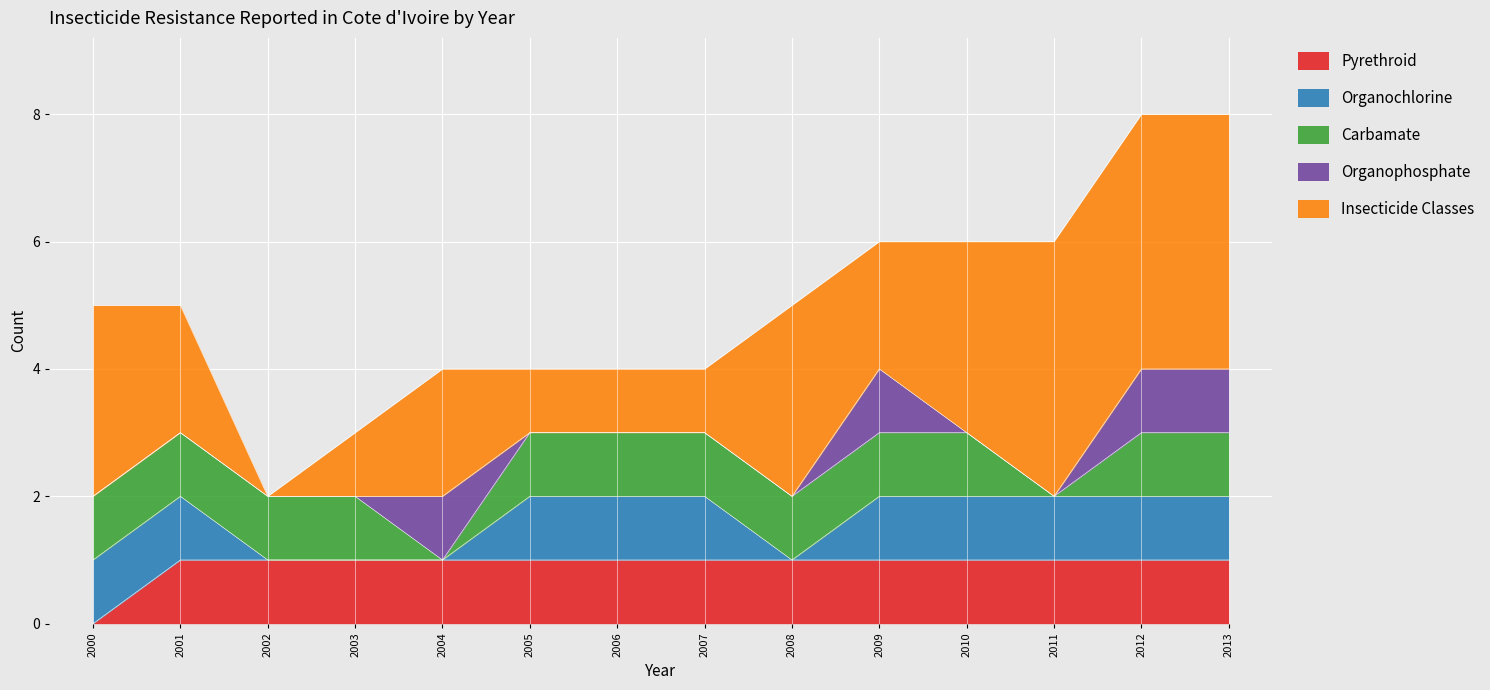

The Pyrethroid series shows 1 at 2002. True or false?

True